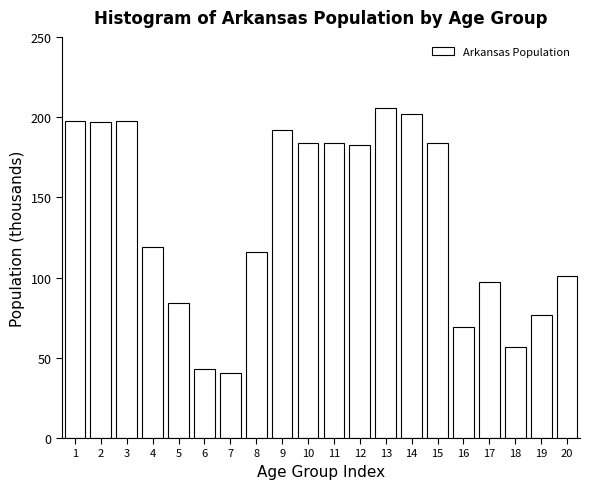

What is the average value?

136.5